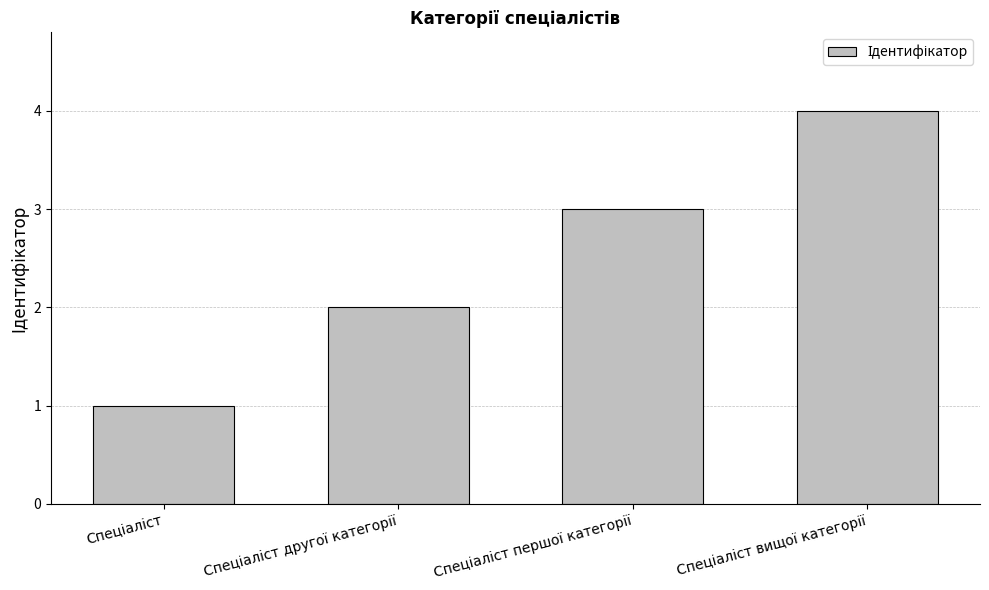

What is the difference between the maximum and minimum values?

3